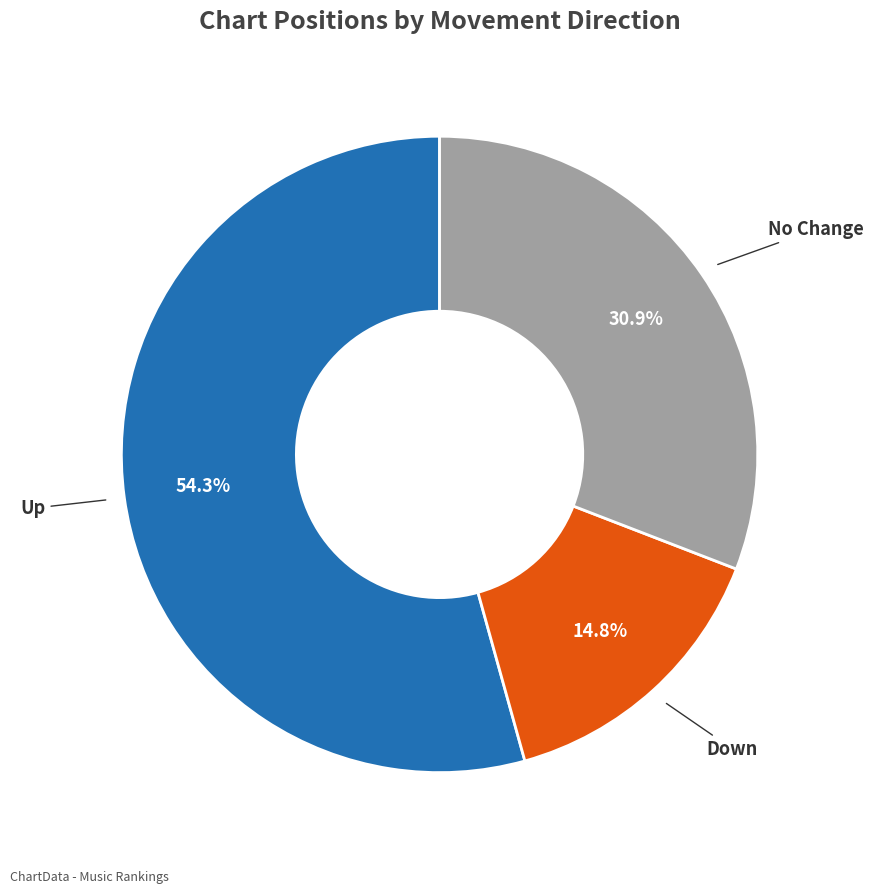

Is there any slice that represents more than half of the pie?

Yes